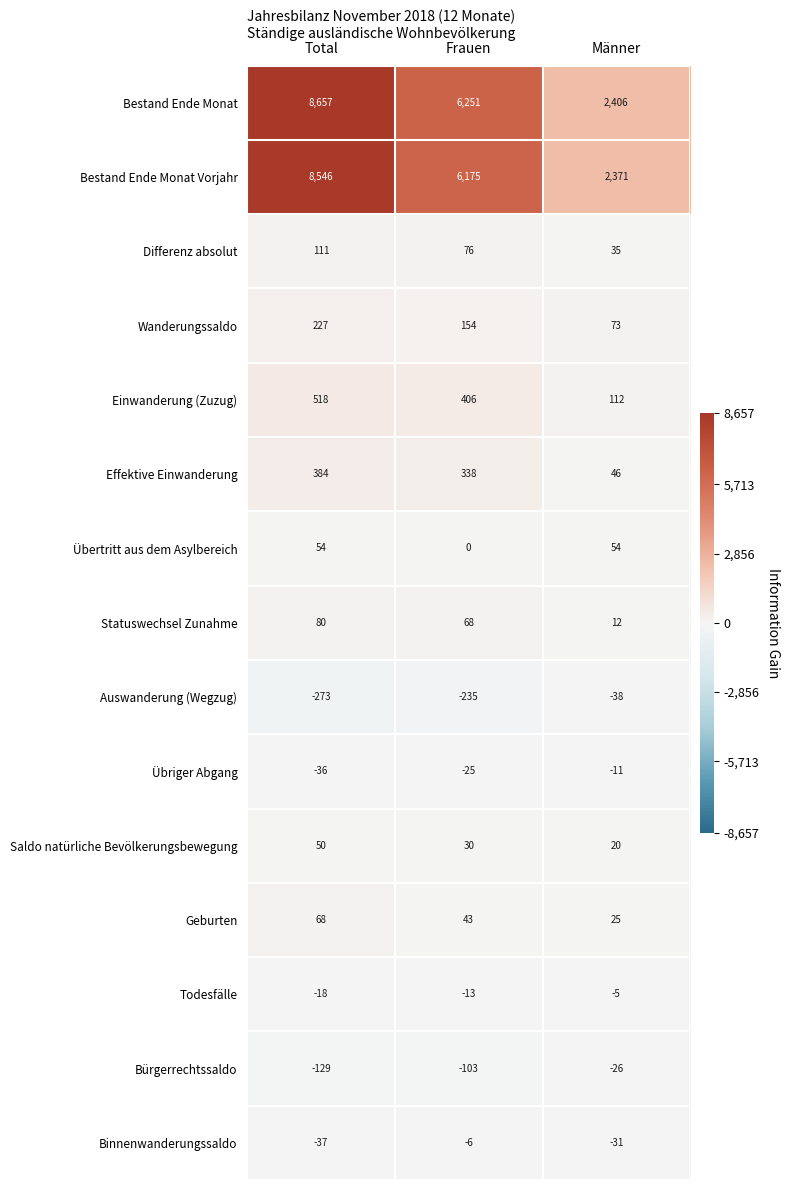

Which series changed the most between Total and Männer?

Bestand Ende Monat